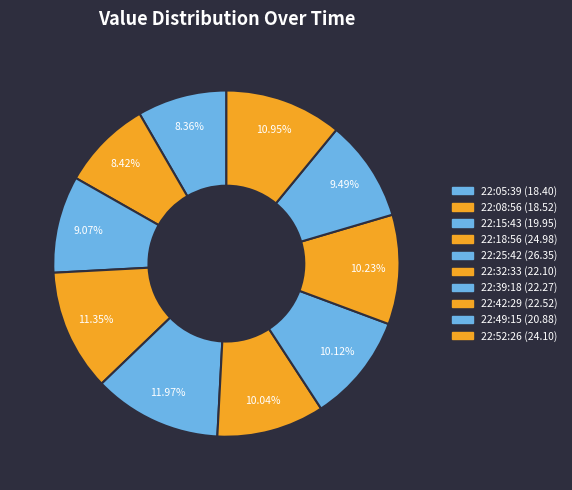

How many slices are in this pie chart?

10